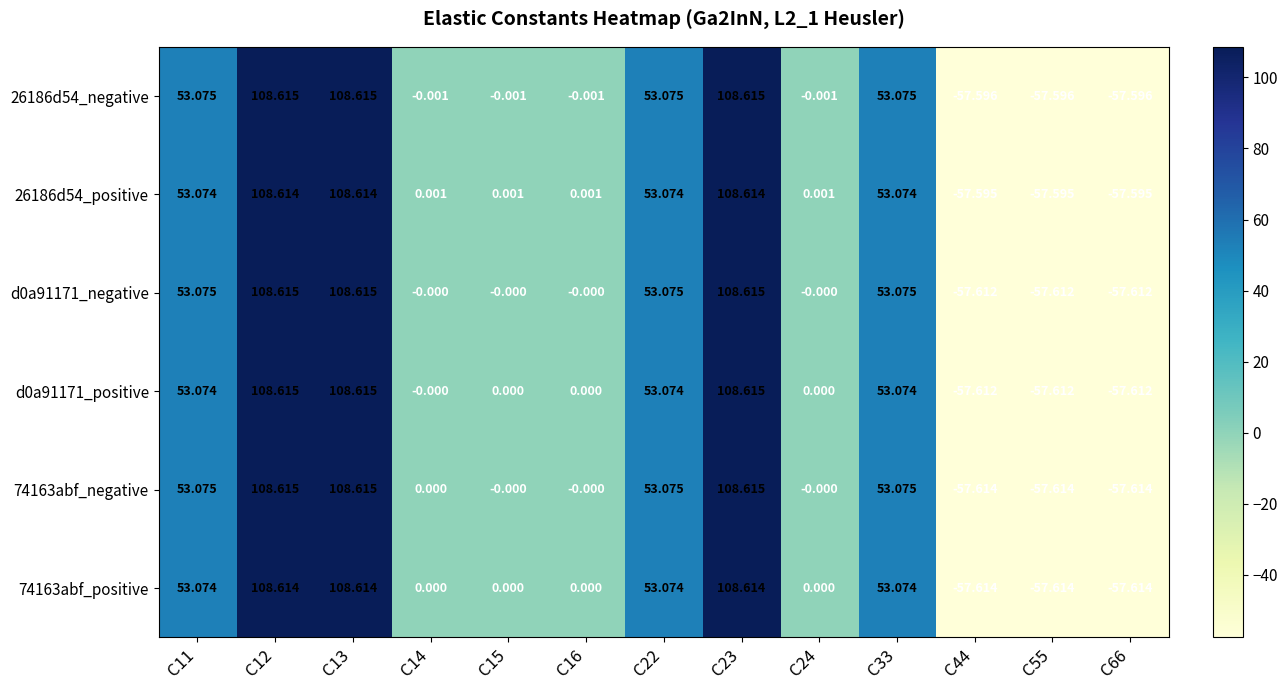

What is the greatest value displayed?

108.6